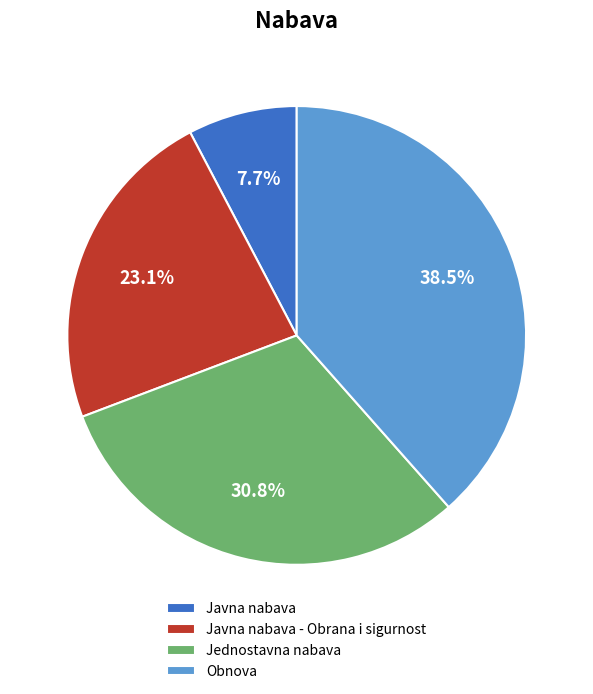

Rank the categories by value from lowest to highest.

Javna nabava, Javna nabava - Obrana i sigurnost, Jednostavna nabava, Obnova